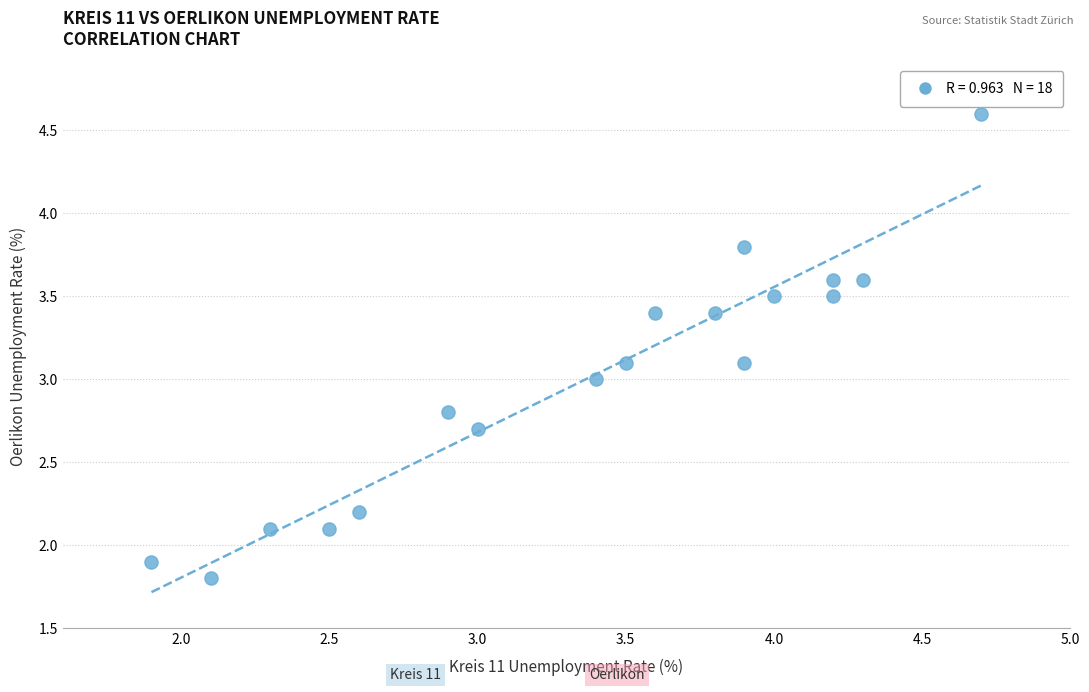

What is the range of Y values (max minus min)?

2.8